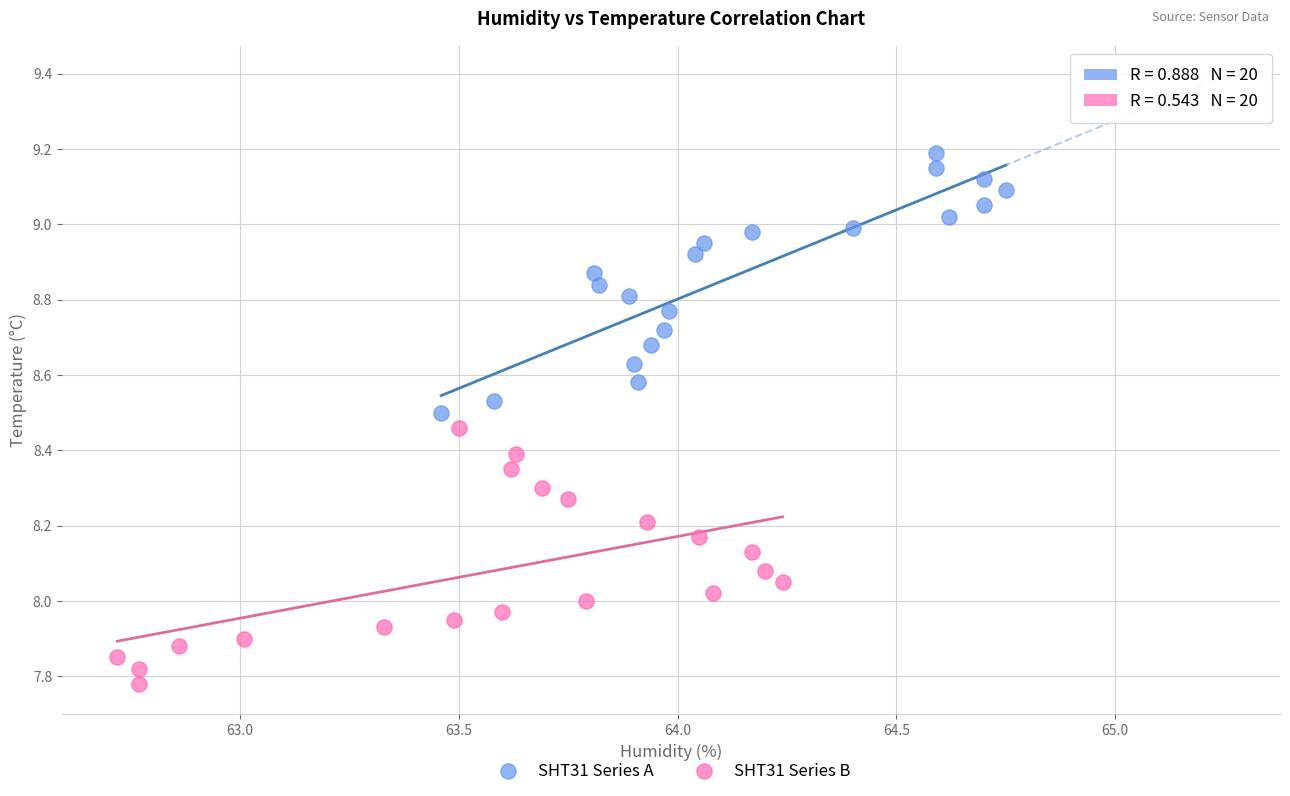

Which series has the largest Y range (max minus min)?

SHT31 Series A